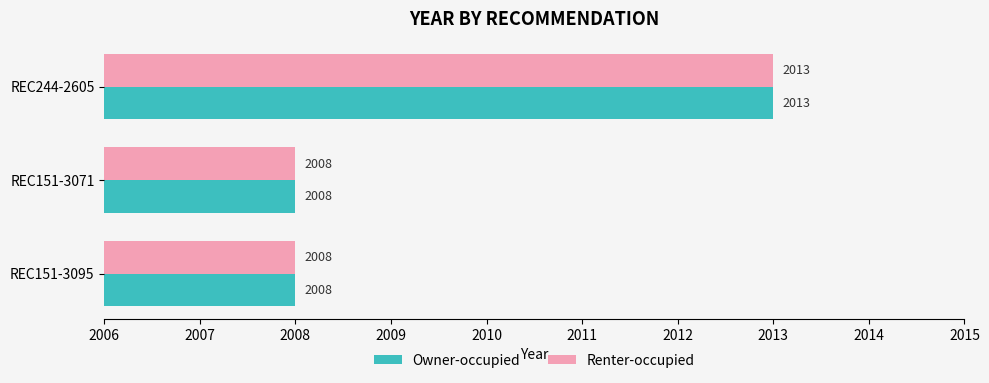

The value of Owner-occupied at REC151-3095 is 2008. True or false?

True